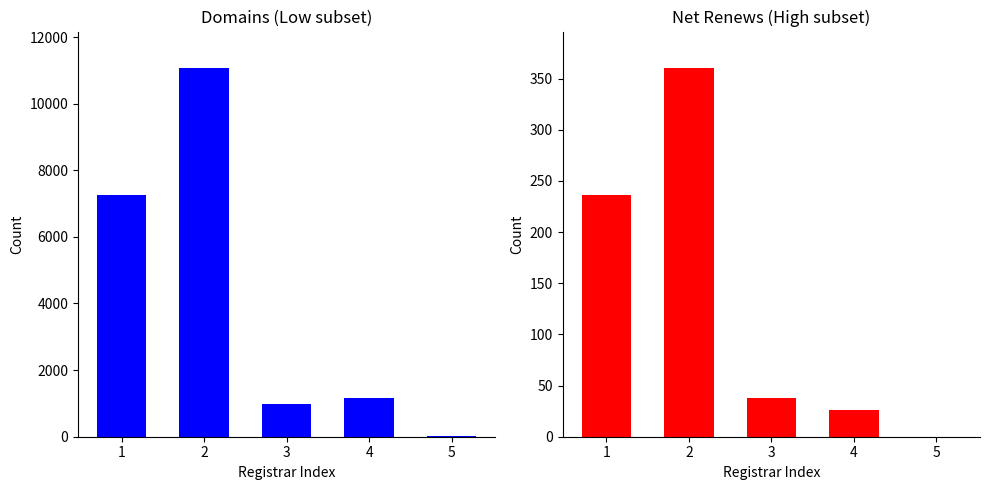

Between 3 and 4, which series saw the biggest shift?

total-domains